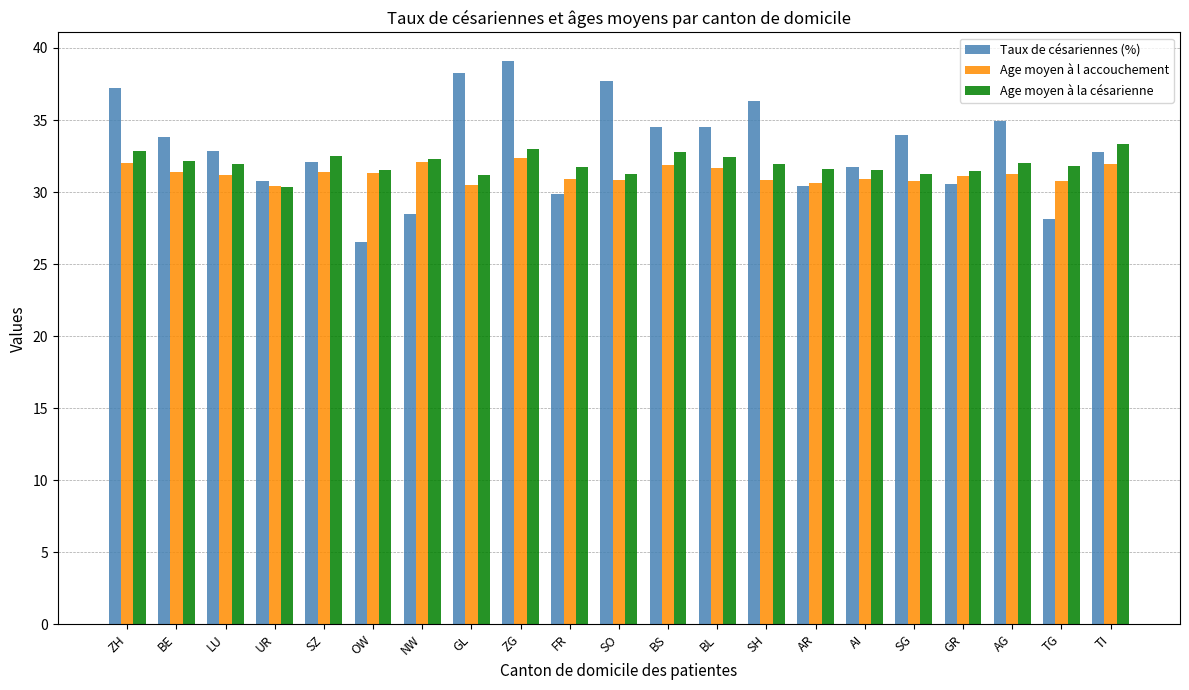

What is the maximum value shown in the chart?

39.1